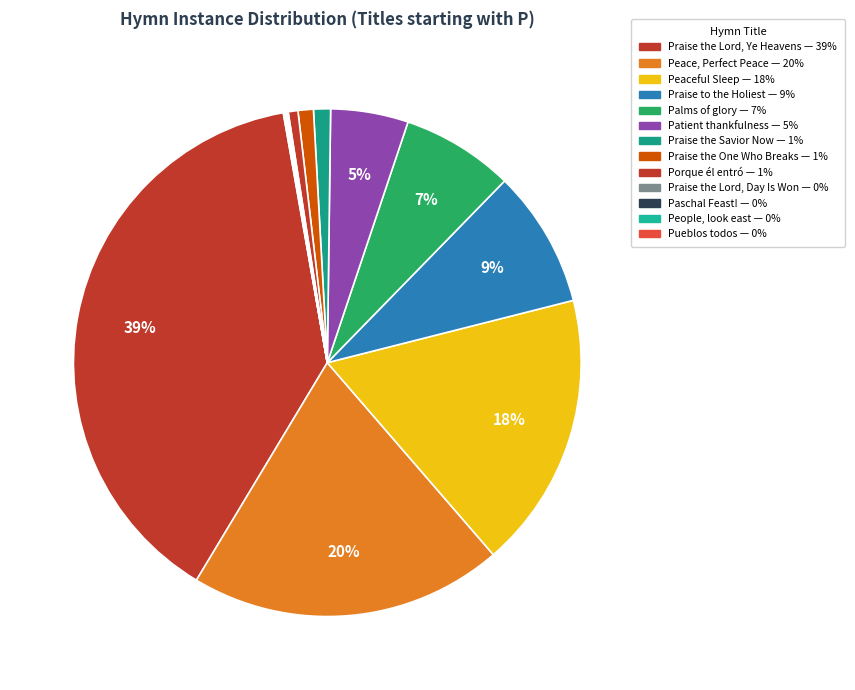

What is the smallest slice in the pie chart?

People, look east to see at last